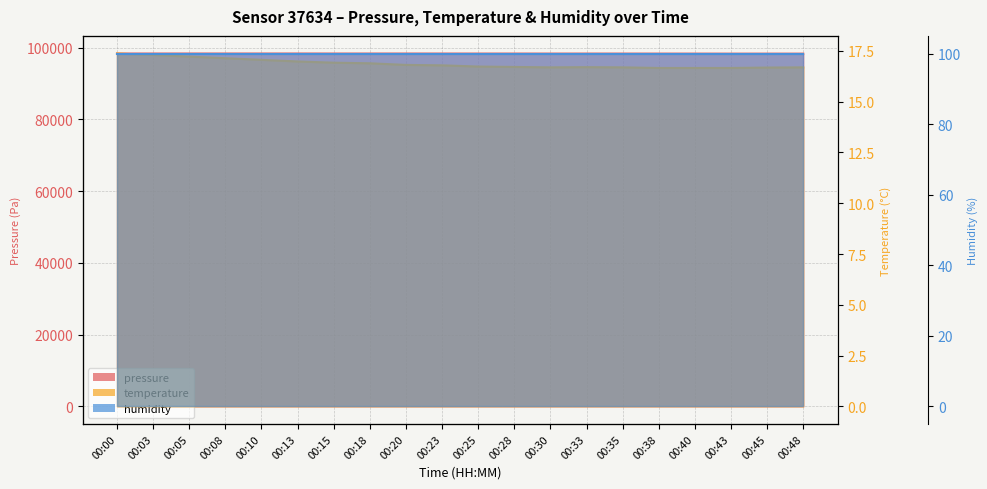

True or false: pressure and temperature cross at least once.

False